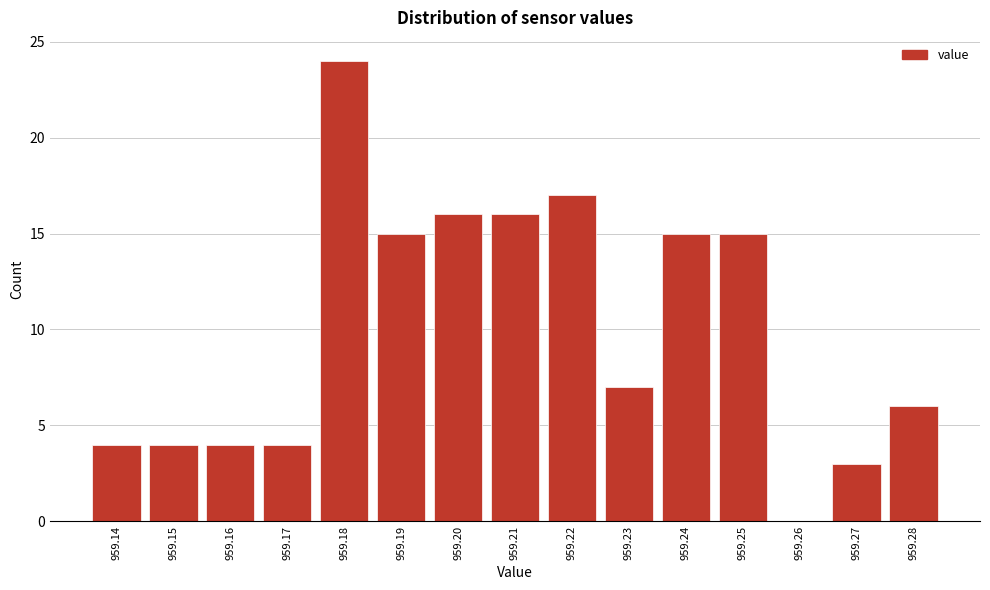

Reading left to right, extract all data points from this chart.

959.14=4	959.15=4	959.16=4	959.17=4	959.18=24	959.19=15	959.20=16	959.21=16	959.22=17	959.23=7	959.24=15	959.25=15	959.26=0	959.27=3	959.28=6